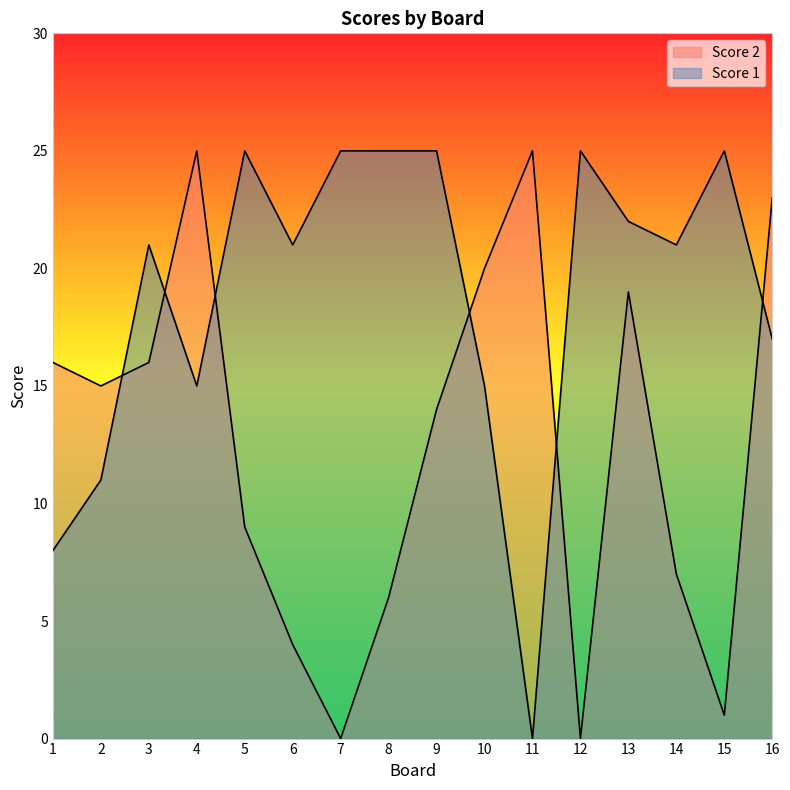

True or false: Score 1 and Score 2 cross at least once.

True